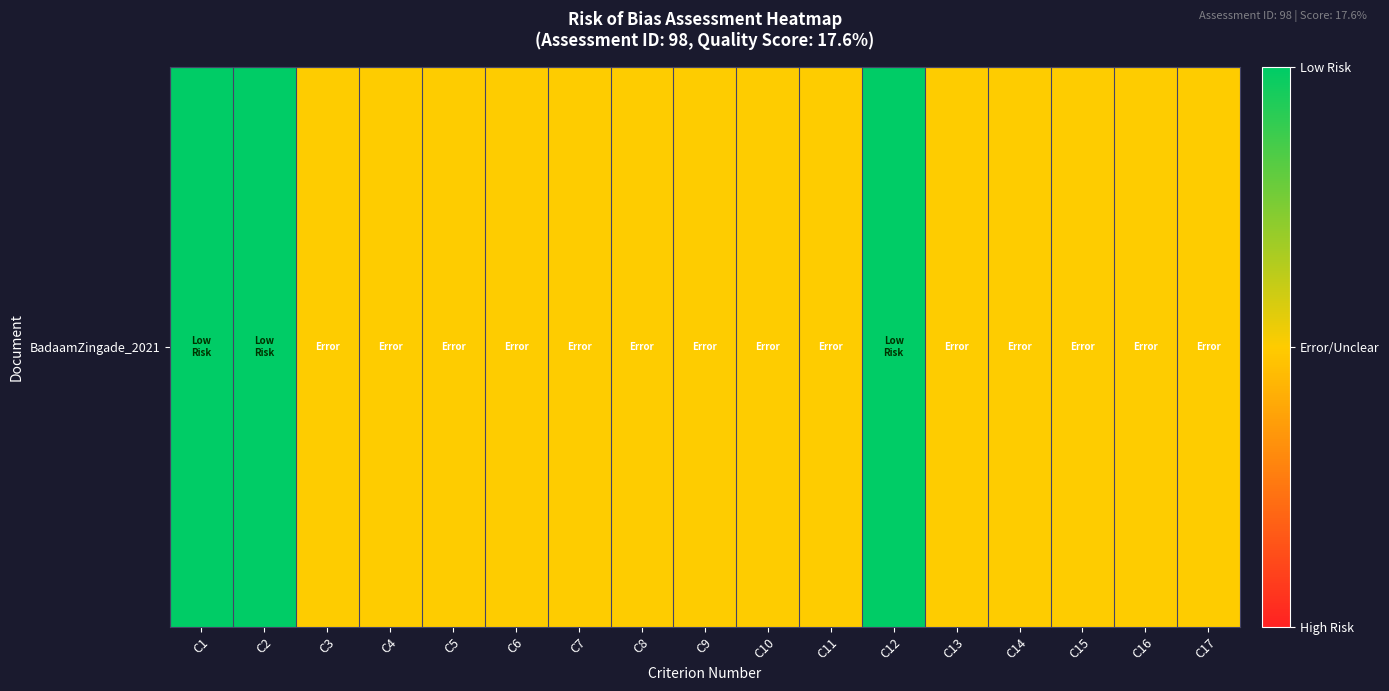

The chart shows a value of 1 at C4. True or false?

False